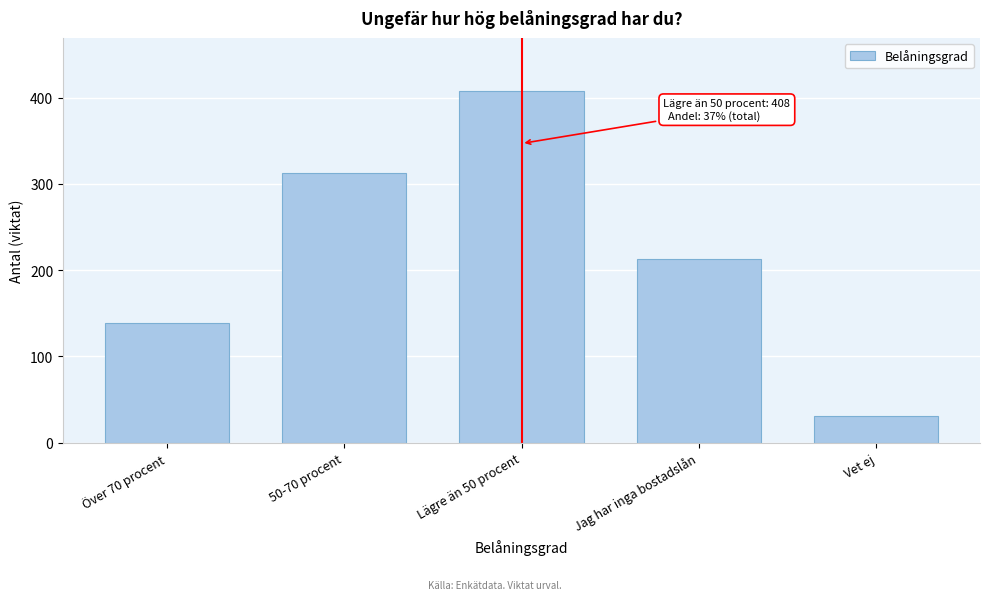

Reading left to right, what are all the values shown in this chart?

138.7	312.0	407.9	212.4	31.5